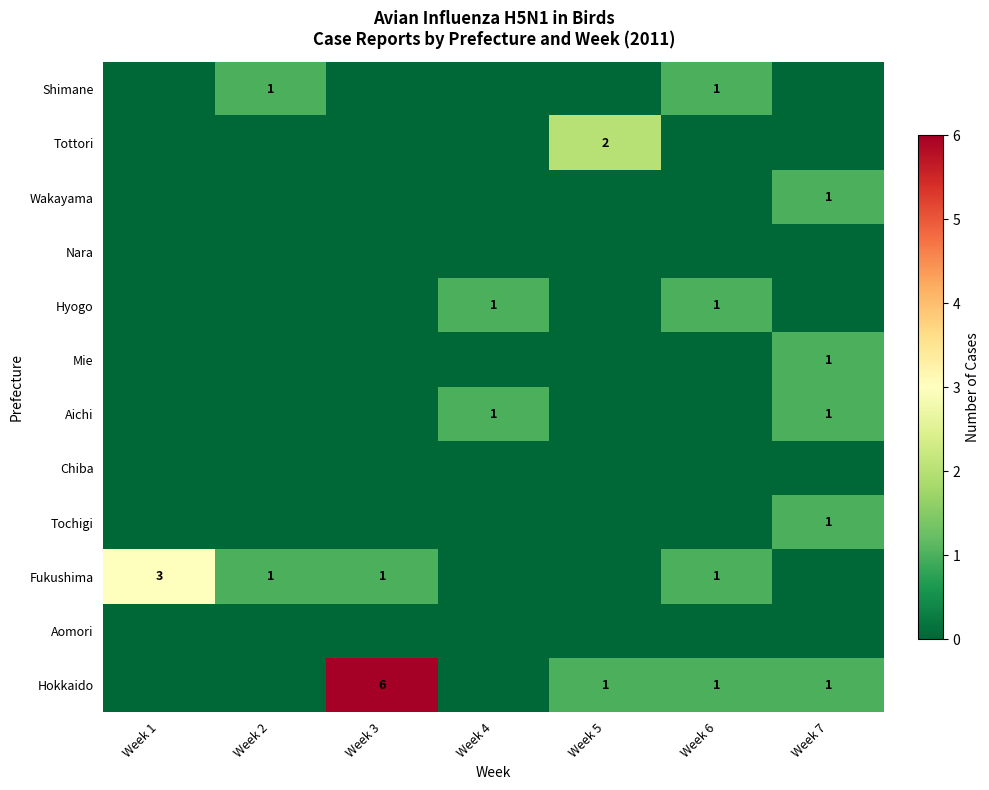

At which category does the chart reach its peak across all series?

Week 3